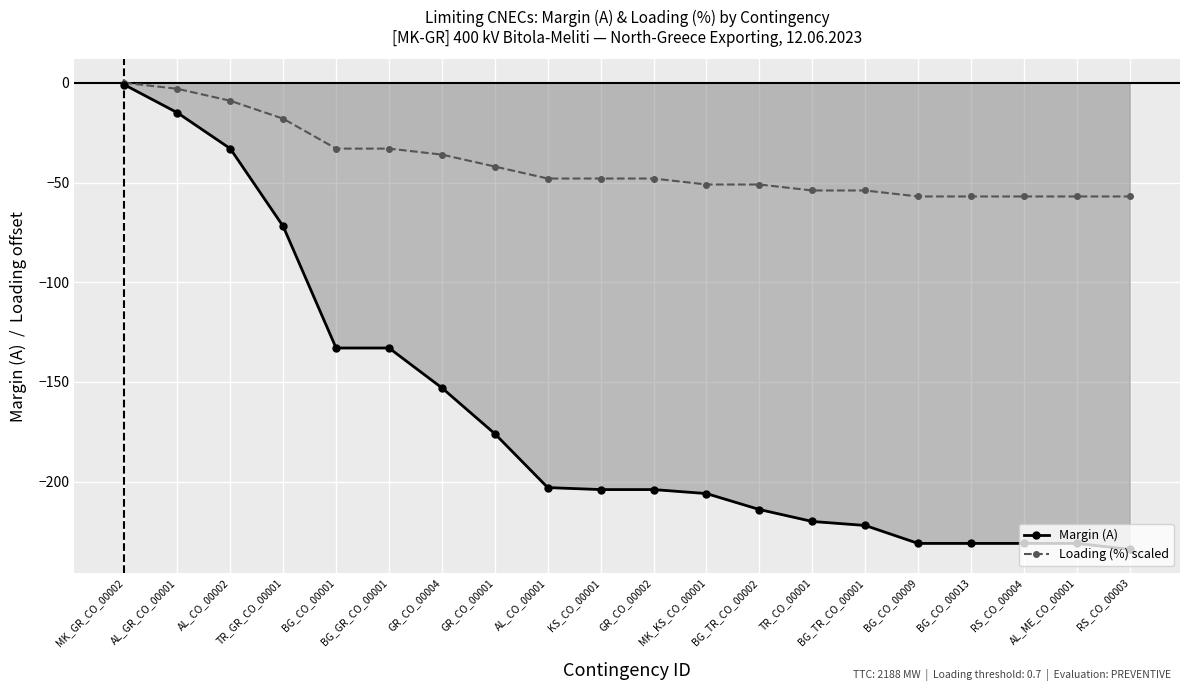

How many lines are shown in the chart?

2